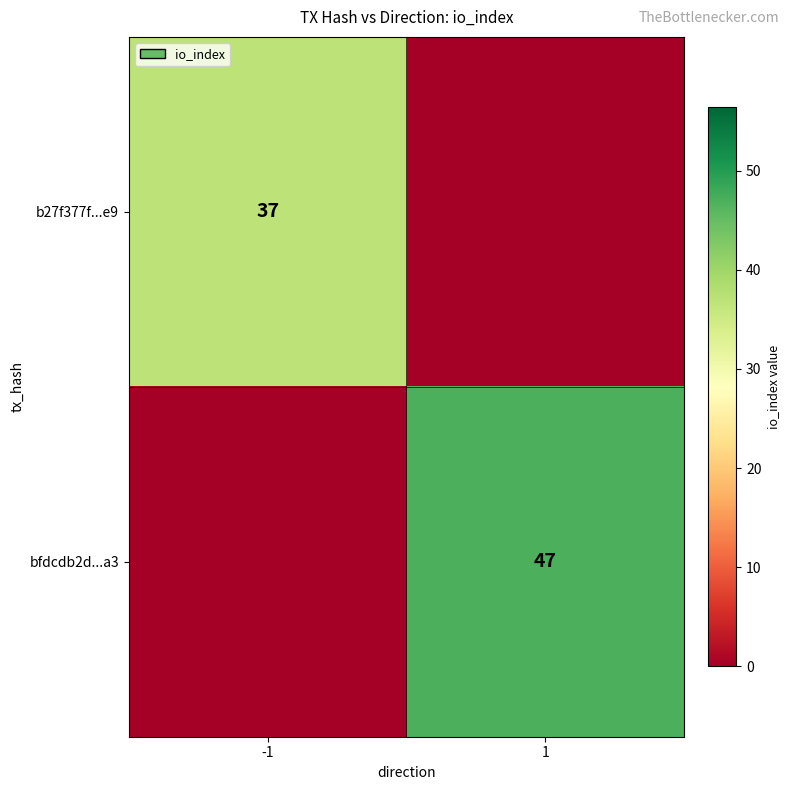

The bfdcdb2d...a3 series shows 21 at 1. True or false?

False